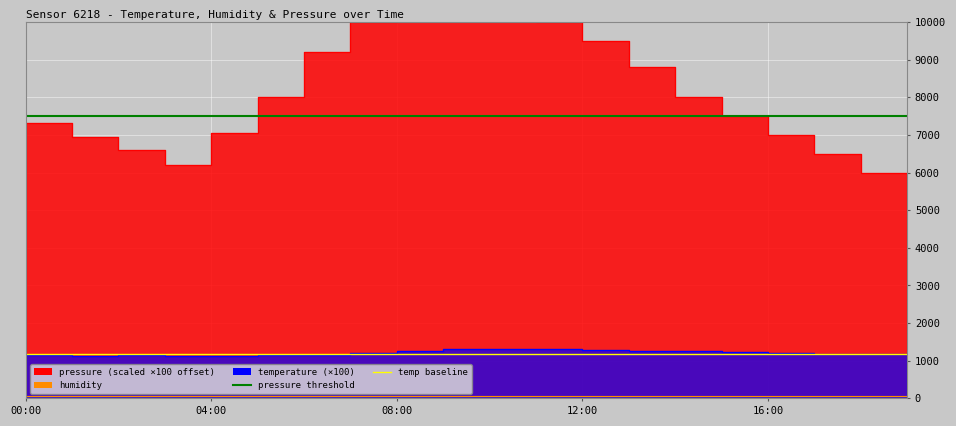

The temp baseline series shows 1181 at 00:00. True or false?

True